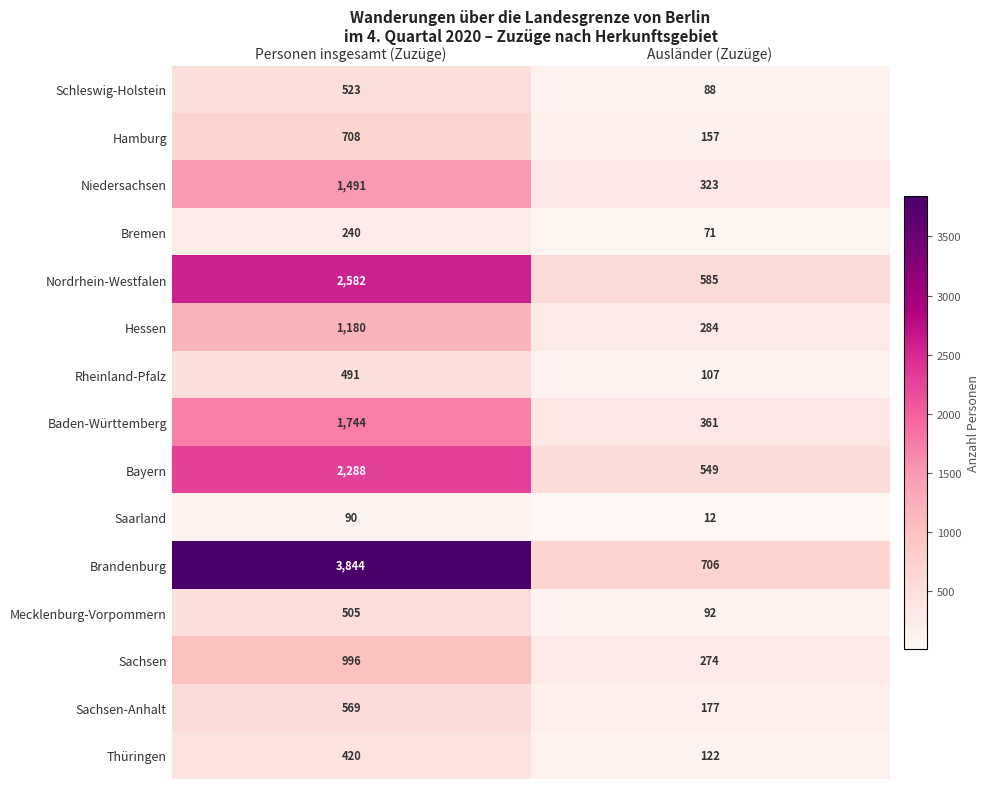

Reading right to left, transcribe all the data shown in this chart.

Schleswig-Holstein: Ausländer (Zuzüge)=88	Personen insgesamt (Zuzüge)=523
Hamburg: Ausländer (Zuzüge)=157	Personen insgesamt (Zuzüge)=708
Niedersachsen: Ausländer (Zuzüge)=323	Personen insgesamt (Zuzüge)=1491
Bremen: Ausländer (Zuzüge)=71	Personen insgesamt (Zuzüge)=240
Nordrhein-Westfalen: Ausländer (Zuzüge)=585	Personen insgesamt (Zuzüge)=2582
Hessen: Ausländer (Zuzüge)=284	Personen insgesamt (Zuzüge)=1180
Rheinland-Pfalz: Ausländer (Zuzüge)=107	Personen insgesamt (Zuzüge)=491
Baden-Württemberg: Ausländer (Zuzüge)=361	Personen insgesamt (Zuzüge)=1744
Bayern: Ausländer (Zuzüge)=549	Personen insgesamt (Zuzüge)=2288
Saarland: Ausländer (Zuzüge)=12	Personen insgesamt (Zuzüge)=90
Brandenburg: Ausländer (Zuzüge)=706	Personen insgesamt (Zuzüge)=3844
Mecklenburg-Vorpommern: Ausländer (Zuzüge)=92	Personen insgesamt (Zuzüge)=505
Sachsen: Ausländer (Zuzüge)=274	Personen insgesamt (Zuzüge)=996
Sachsen-Anhalt: Ausländer (Zuzüge)=177	Personen insgesamt (Zuzüge)=569
Thüringen: Ausländer (Zuzüge)=122	Personen insgesamt (Zuzüge)=420